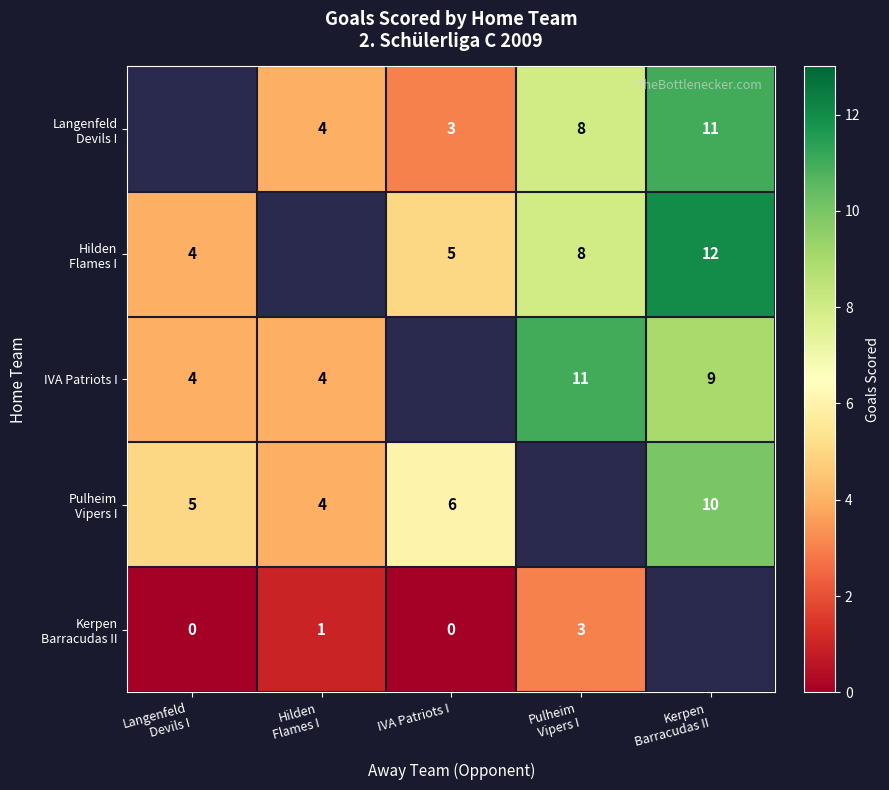

How many positive values does the Langenfeld Devils I series have?

4